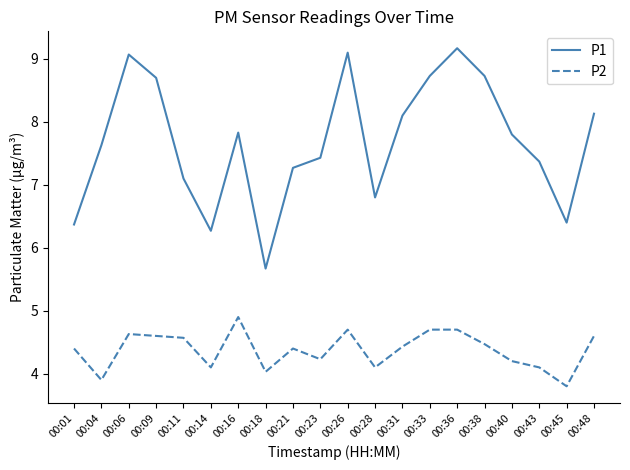

At how many categories does at least one series exceed 4?

20